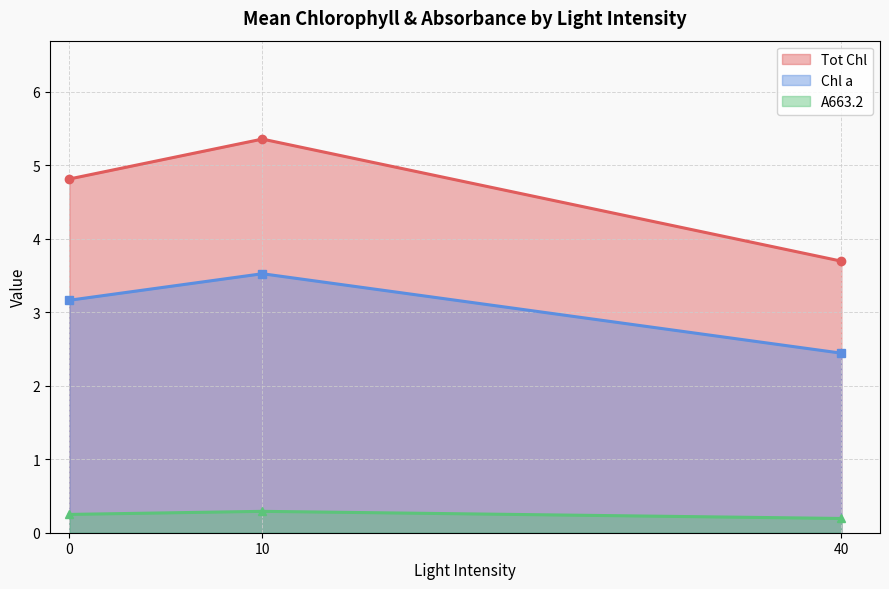

What is the difference between the maximum and minimum values in the A663.2 series?

0.1